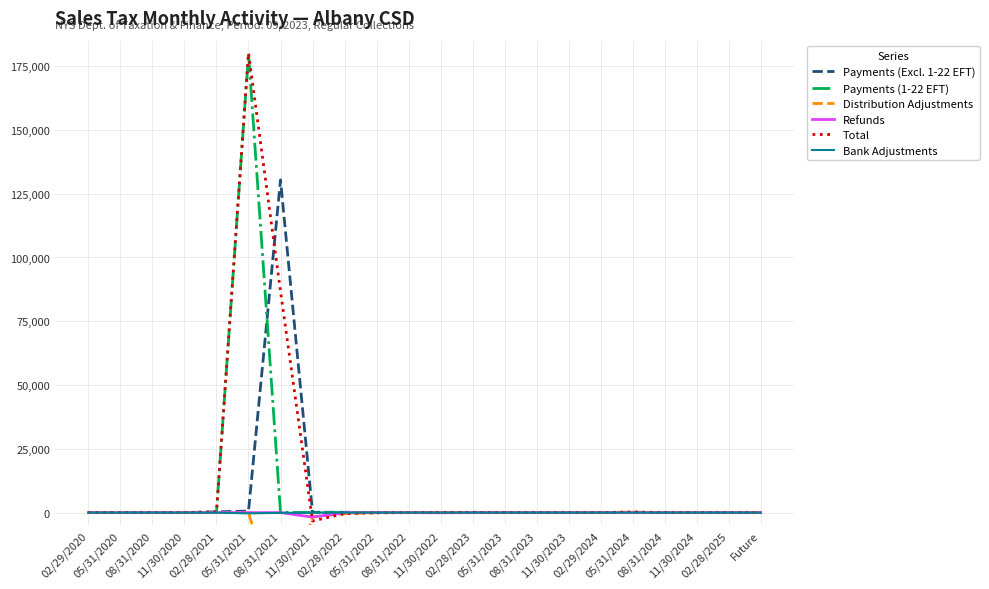

Does the chart display data point markers on the line(s)?

No